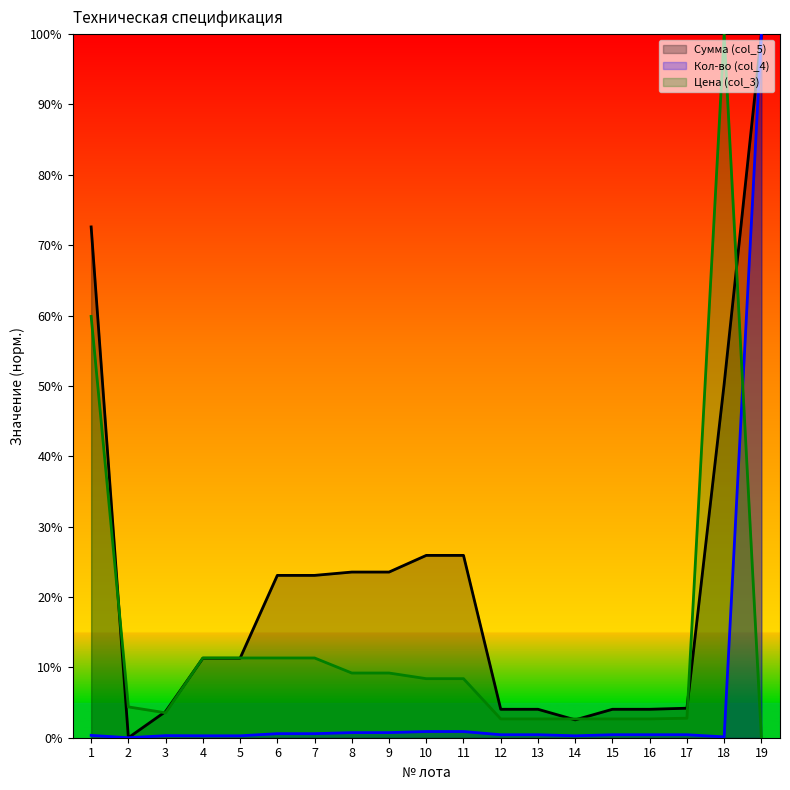

Rank the categories by Кол-во (col_4) value from highest to lowest.

19, 10, 11, 8, 9, 6, 7, 12, 13, 15, 16, 17, 1, 3, 4, 5, 14, 18, 2